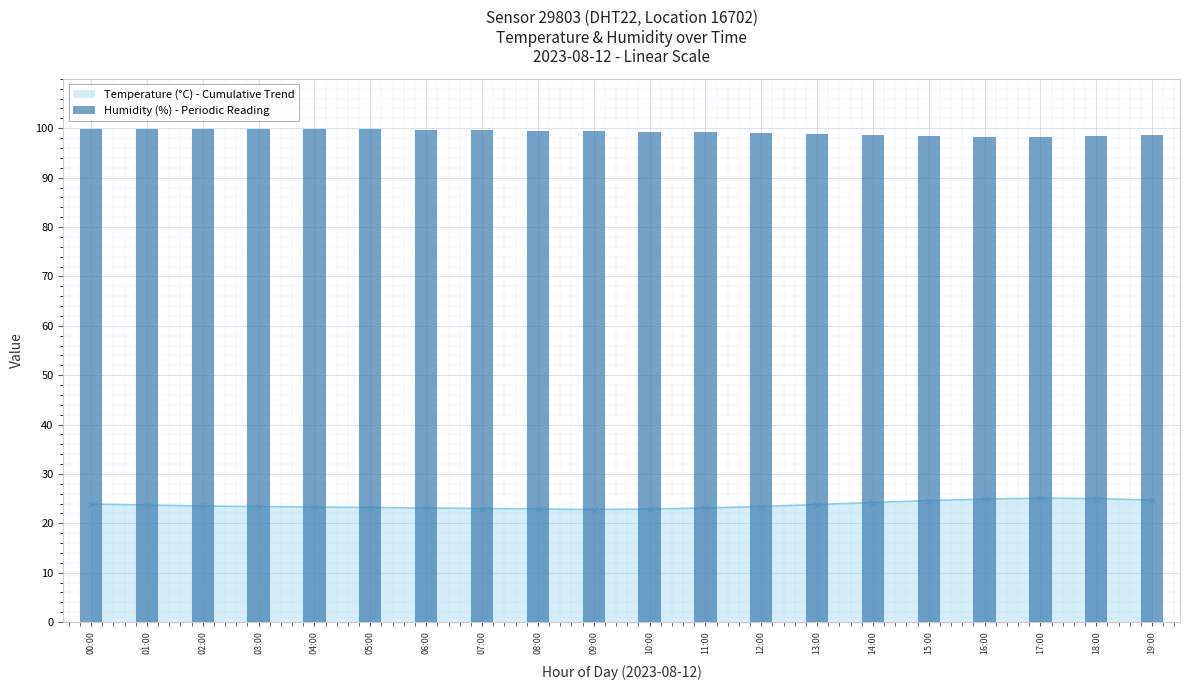

The chart shows a value of 99.1 at 12:00. True or false?

True